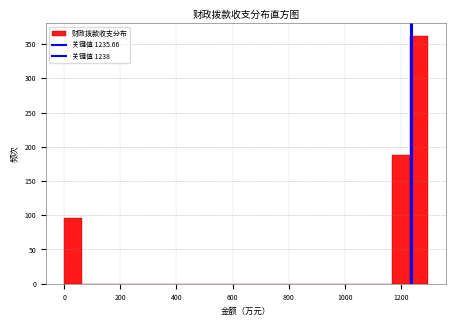

Around what value on the x-axis is the tallest bar? Give the approximate position of its centre, as read against the axis.

1260